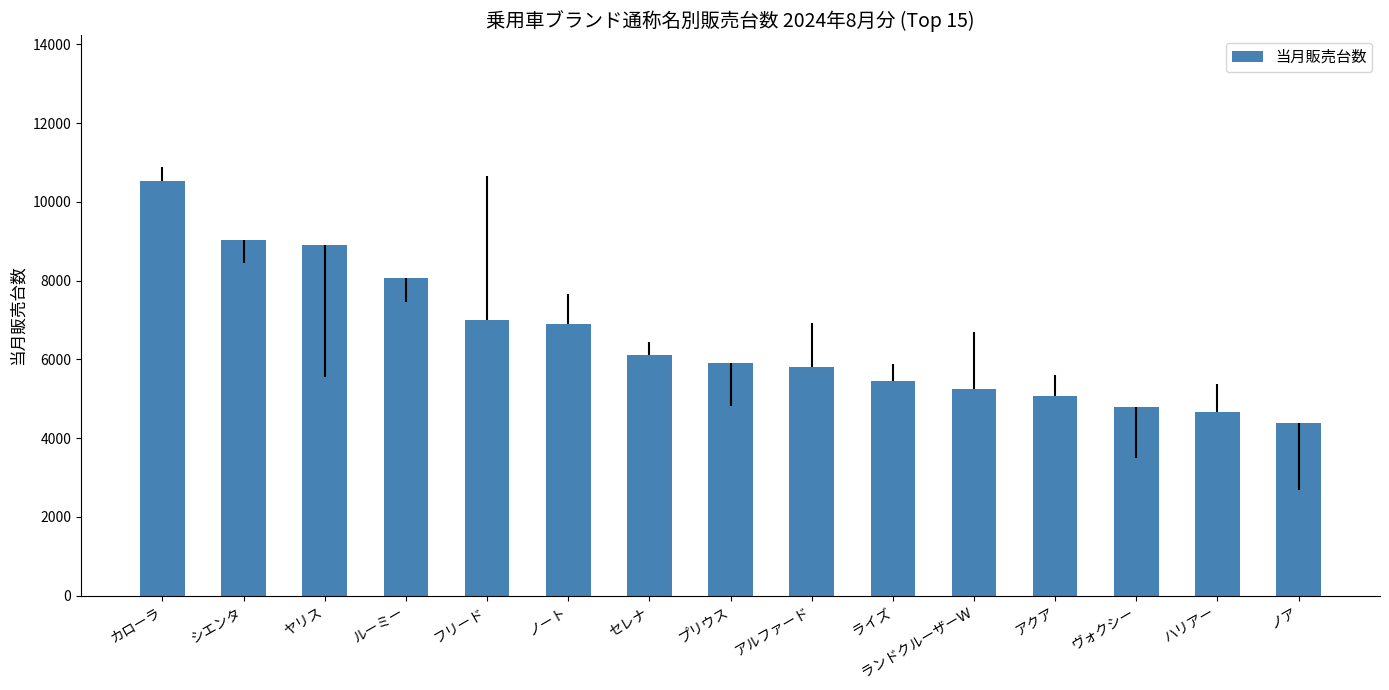

Are the bars grouped side by side (vs. stacked)?

No